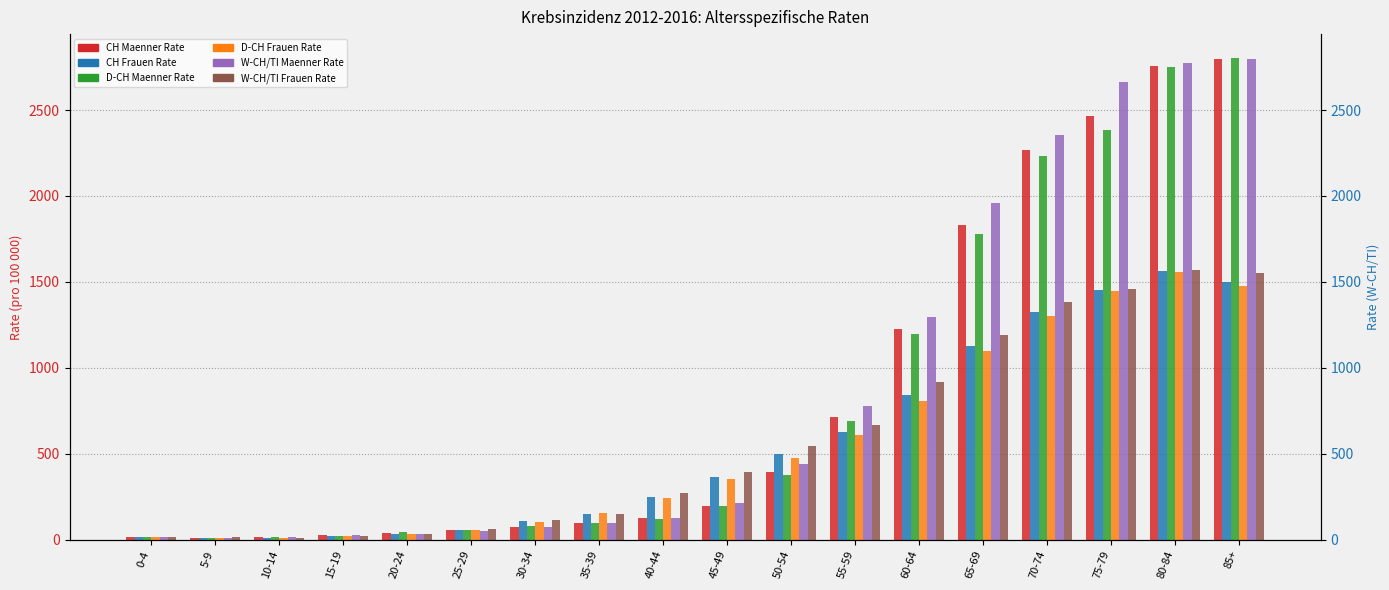

What is the maximum value for W-CH/TI Maenner Rate?

2794.4